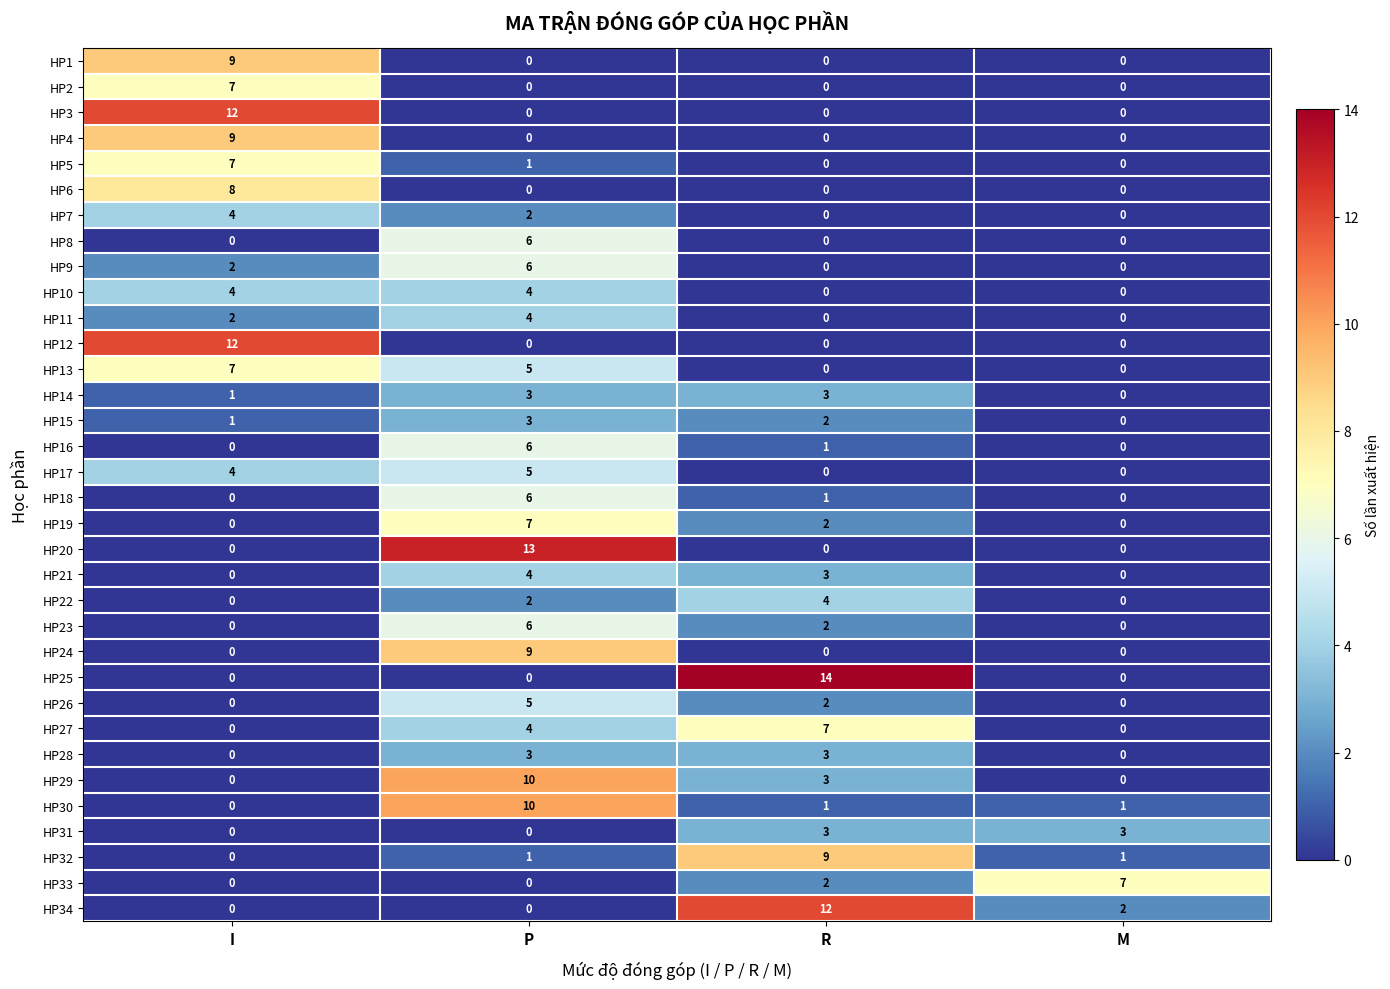

Which series has the largest range (max minus min)?

HP25